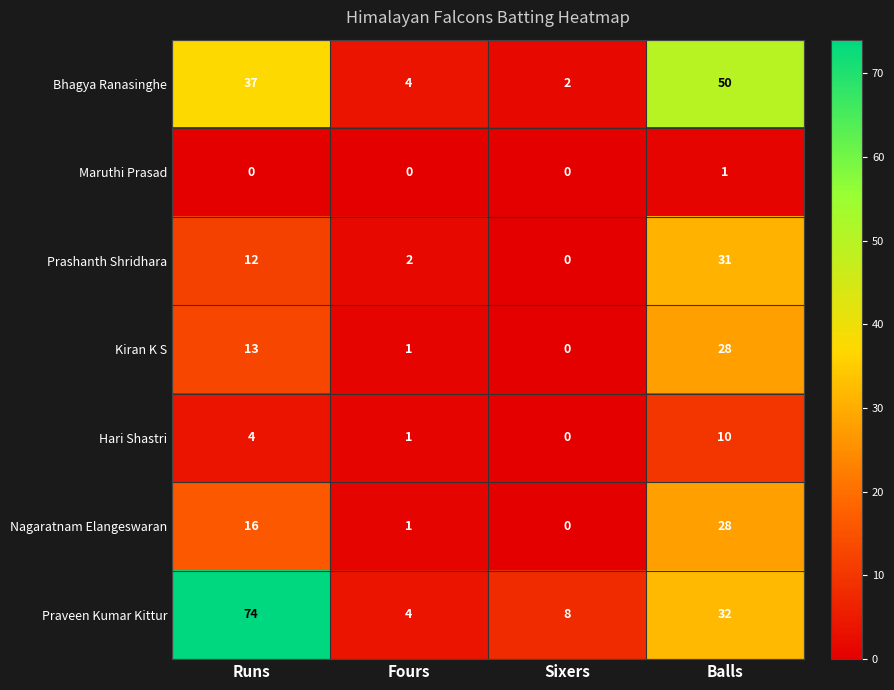

At which category is the sum across all series the highest?

Balls